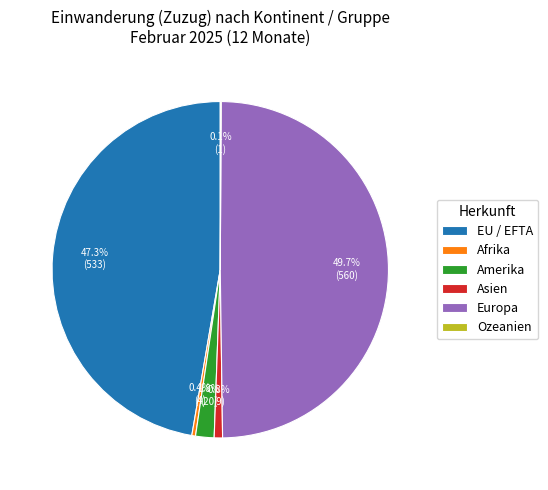

How much of the chart is everything except Afrika?

99.6%